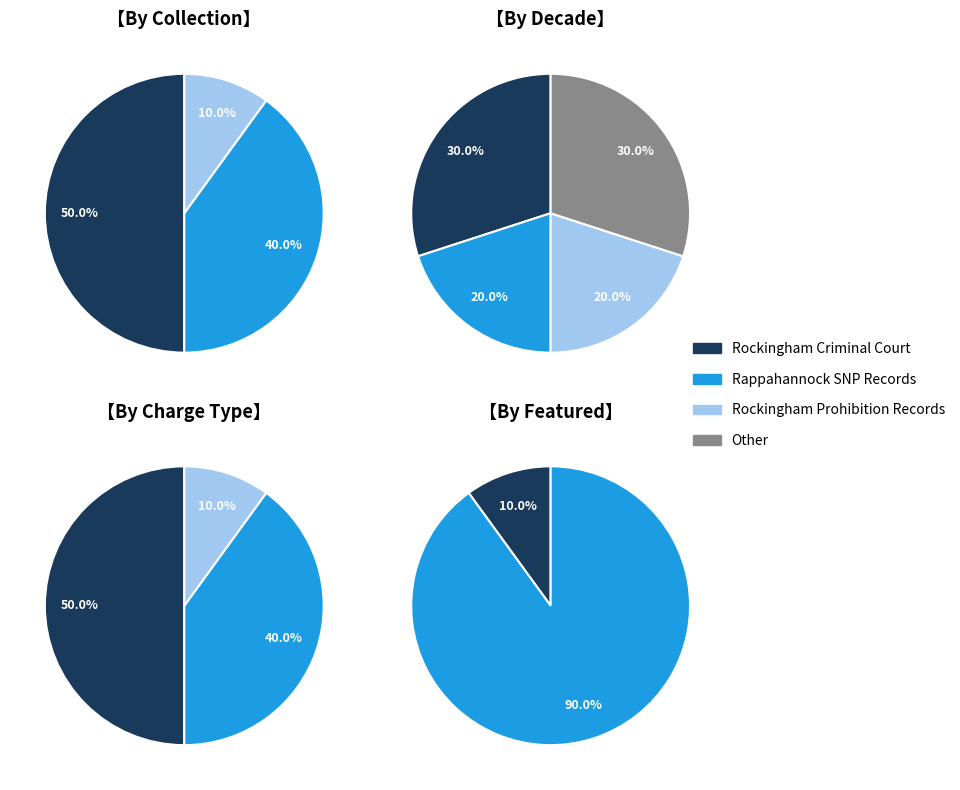

True or false: 7 accounts for 6% of the total.

False